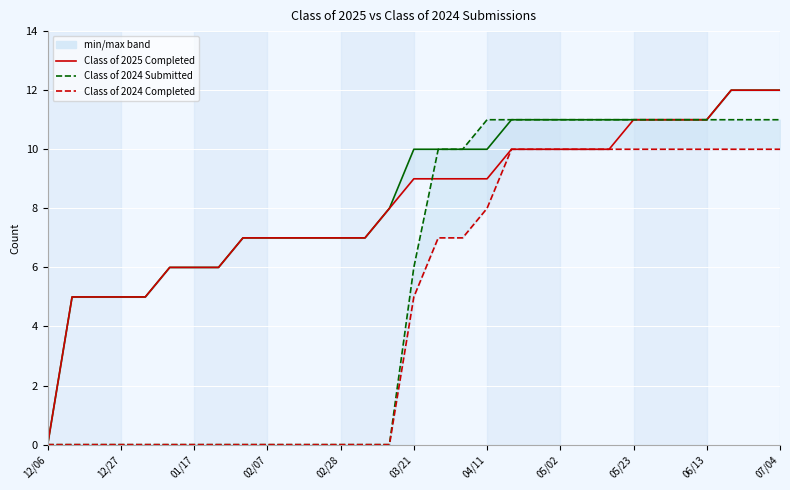

Which series has the widest spread of values?

Class of 2025 Submitted